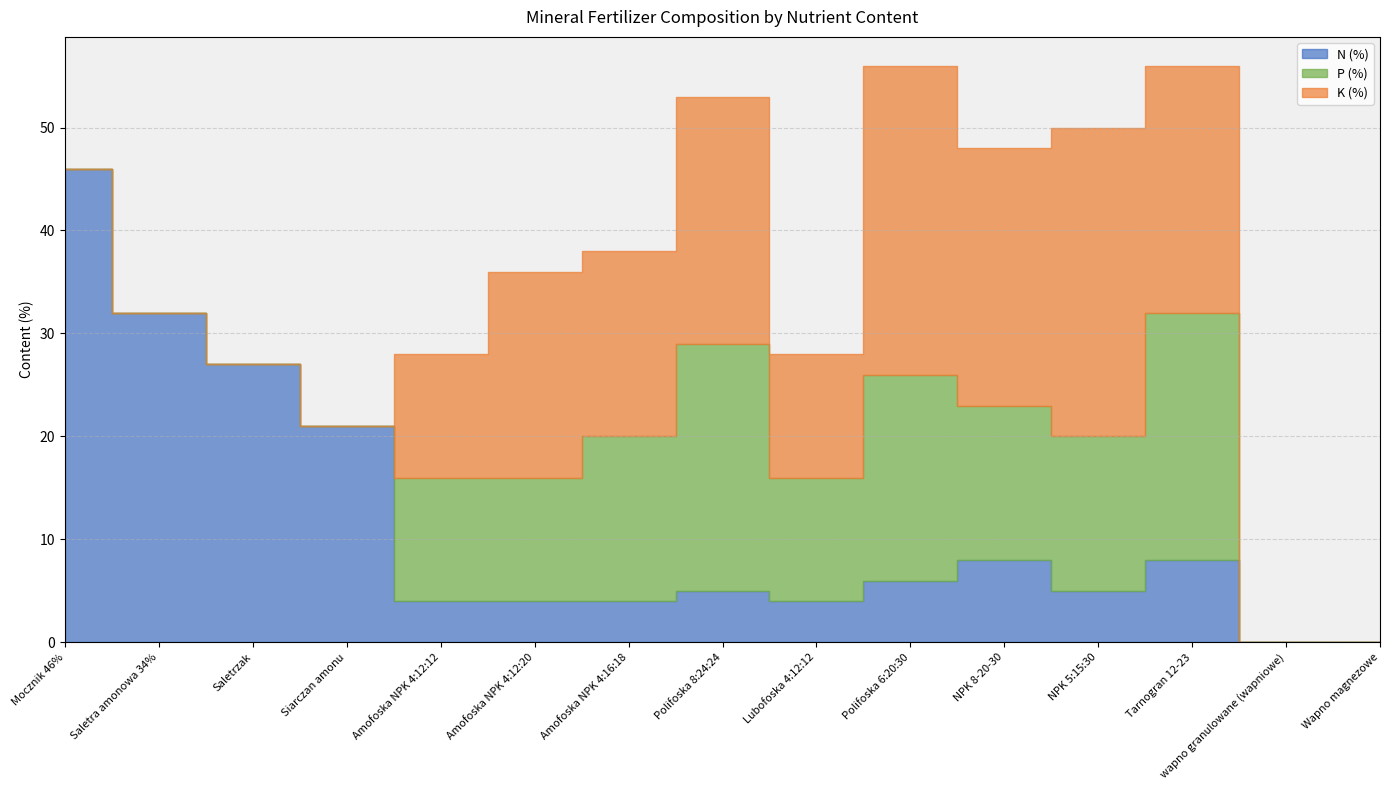

The N (%) series shows 2 at NPK 8-20-30. True or false?

False